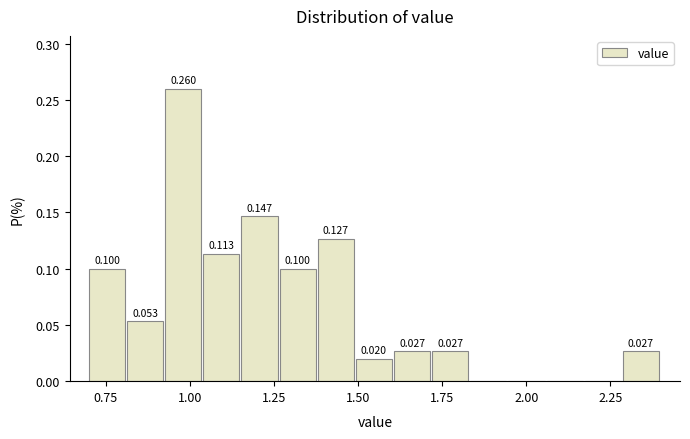

Around what value on the x-axis is the tallest bar? Give the approximate position of its centre, as read against the axis.

1.00